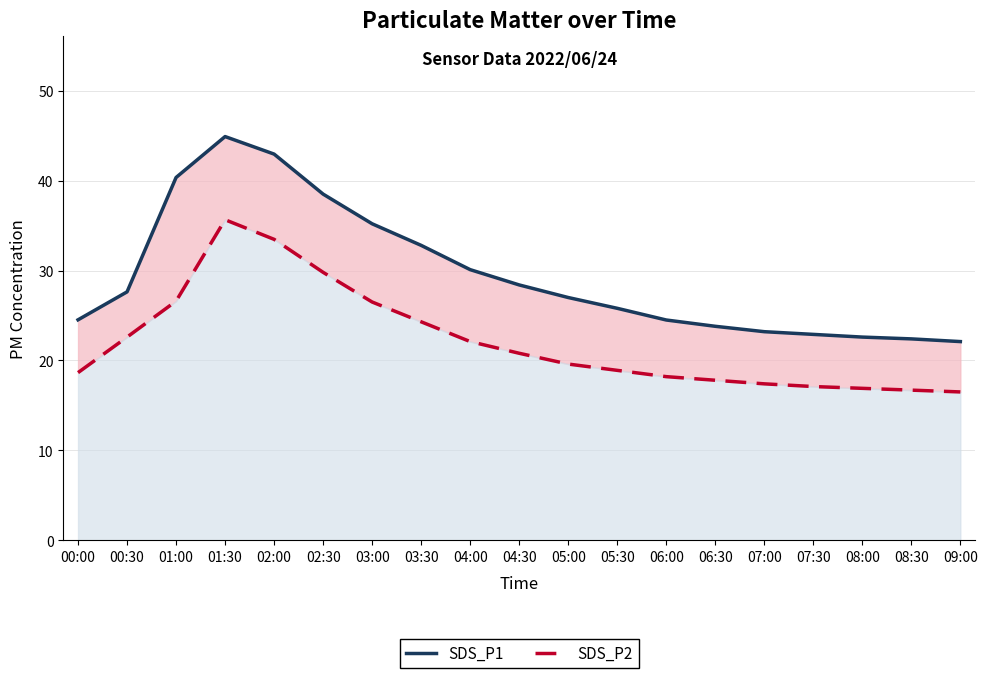

At which category is the sum across all series the highest?

01:30